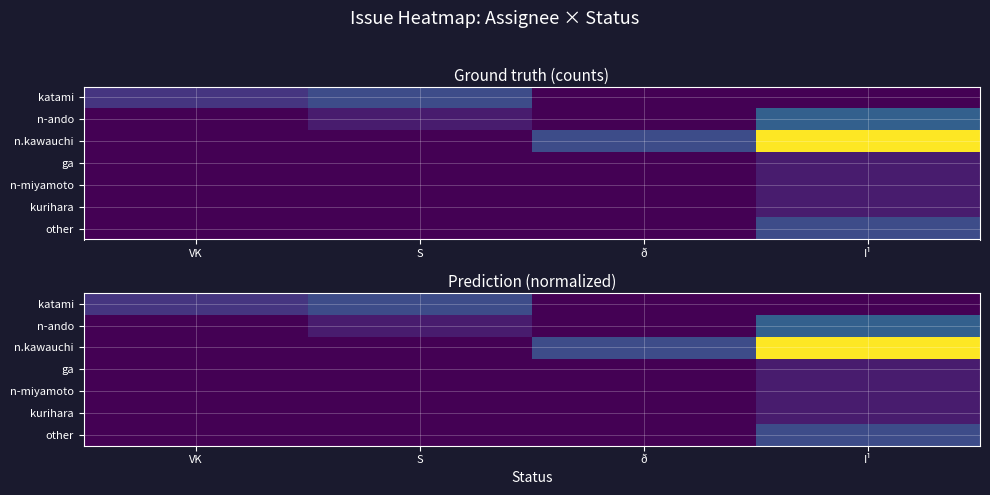

Where is katami nearest to the value 0?

ð